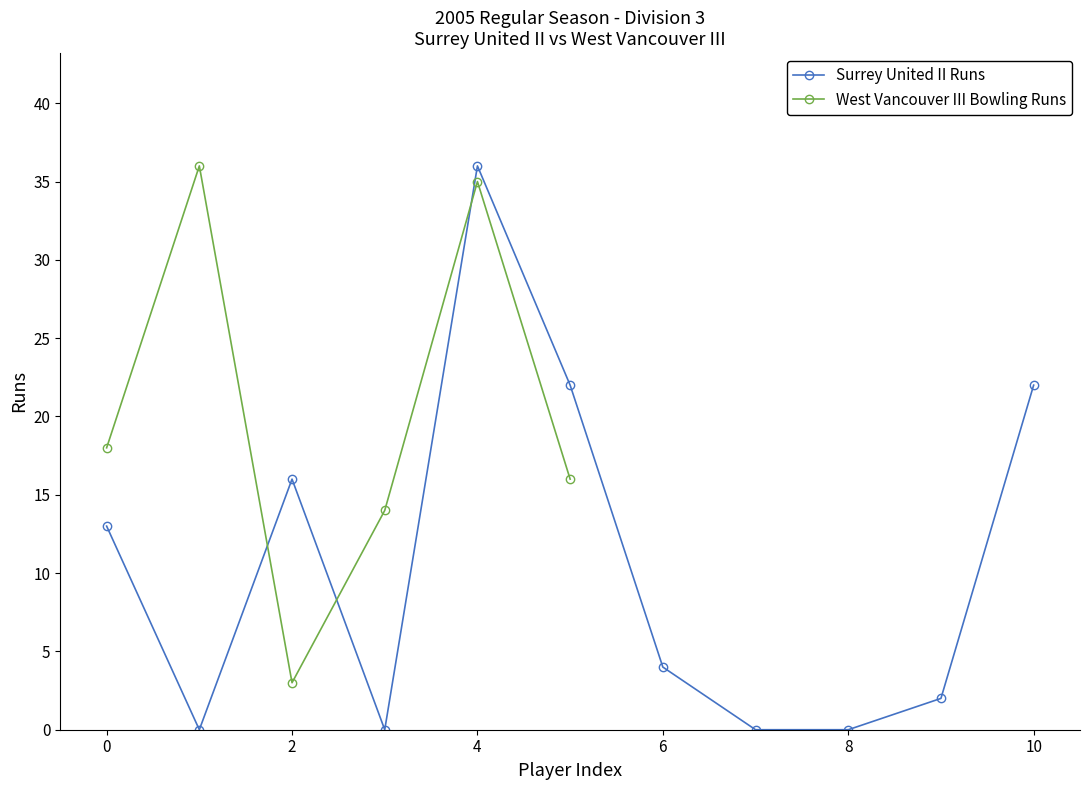

The Surrey United II Runs series shows 13 at 0. True or false?

True